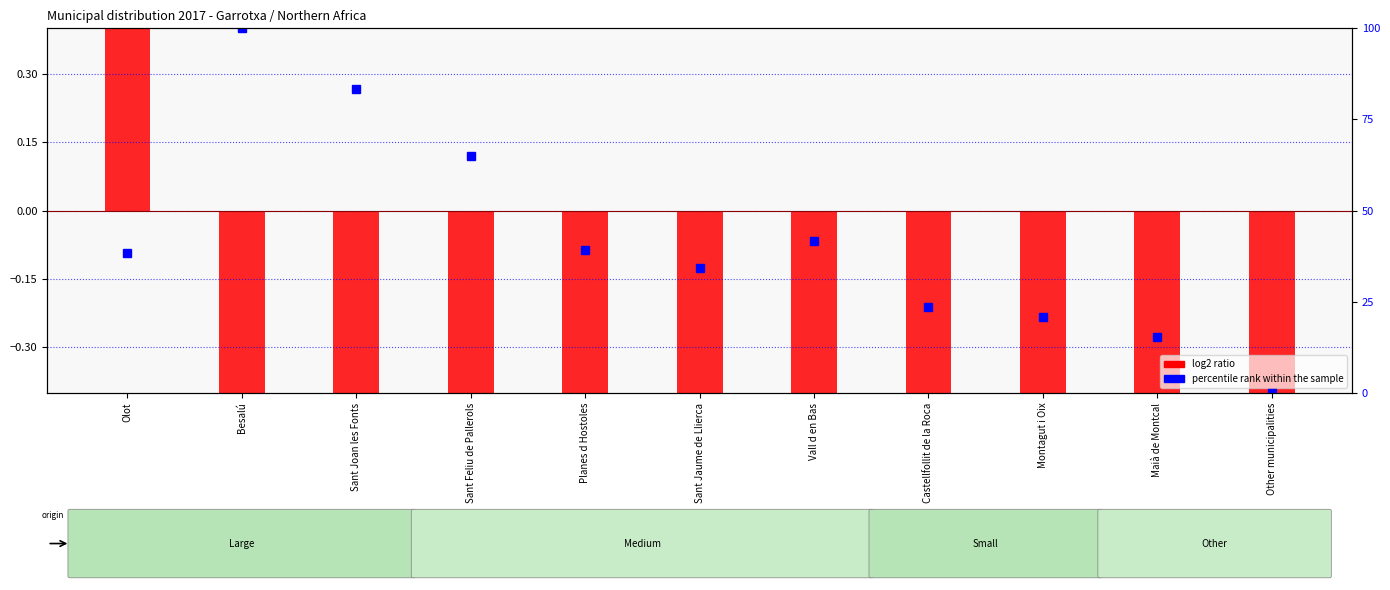

At which label does percentile rank within the sample first exceed 38?

Olot